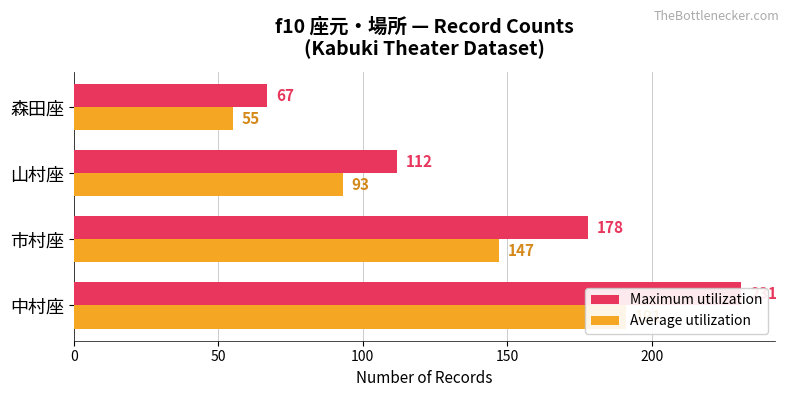

Which series has the largest range (max minus min)?

Maximum utilization